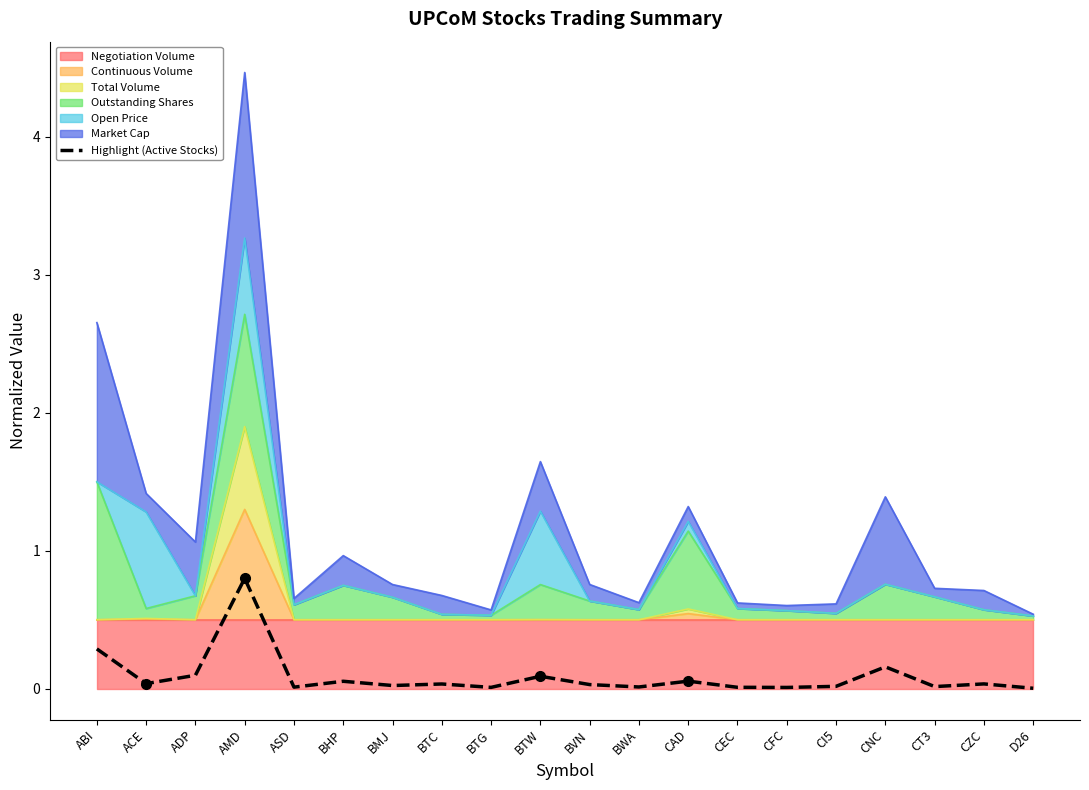

True or false: there are more than 1 points higher than both neighbors.

True